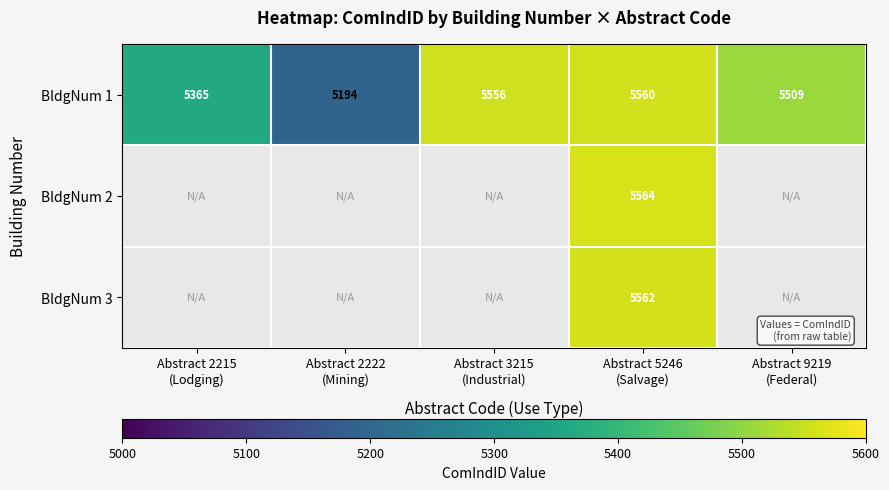

Between Abstract 3215
(Industrial) and Abstract 9219
(Federal), which is larger?

Abstract 3215
(Industrial)